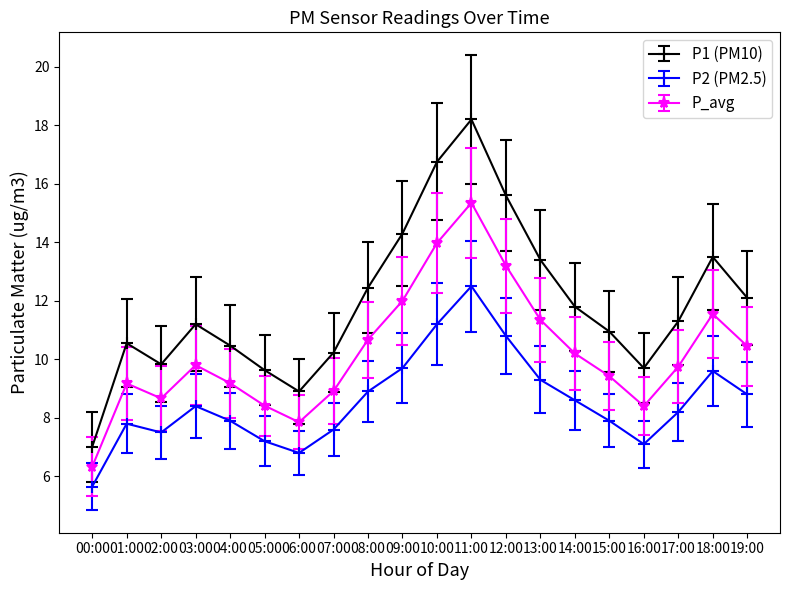

What position from the right is 04:00?

16